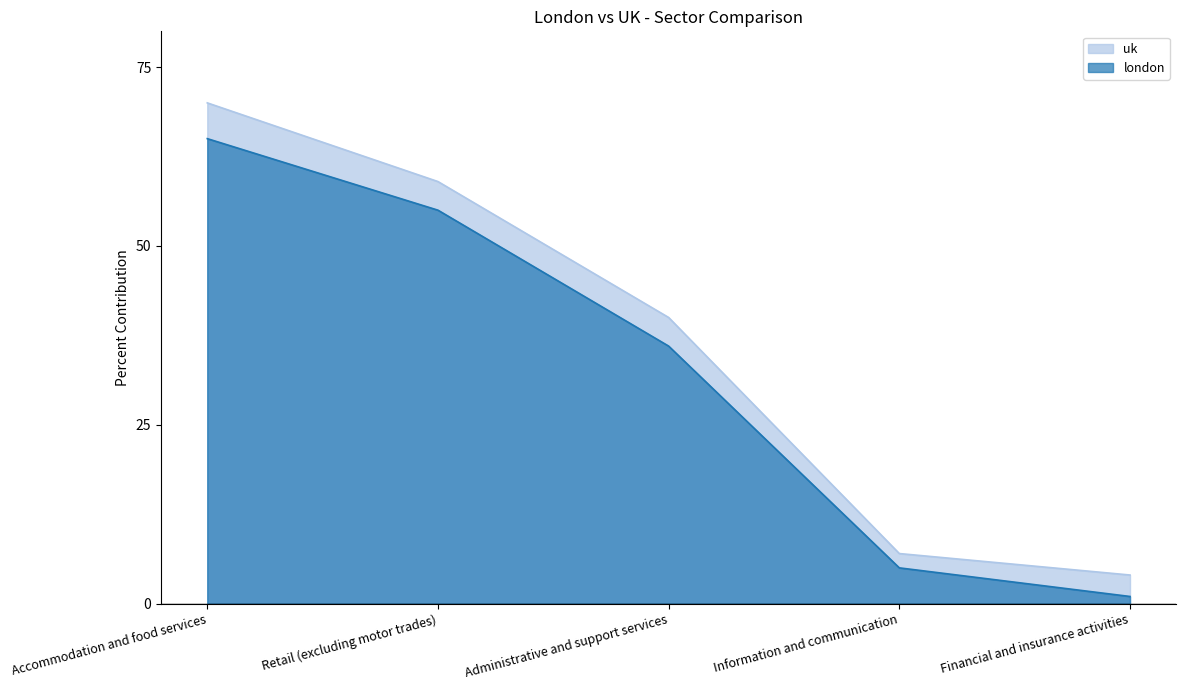

The value of london at Accommodation and food services is 65. True or false?

True